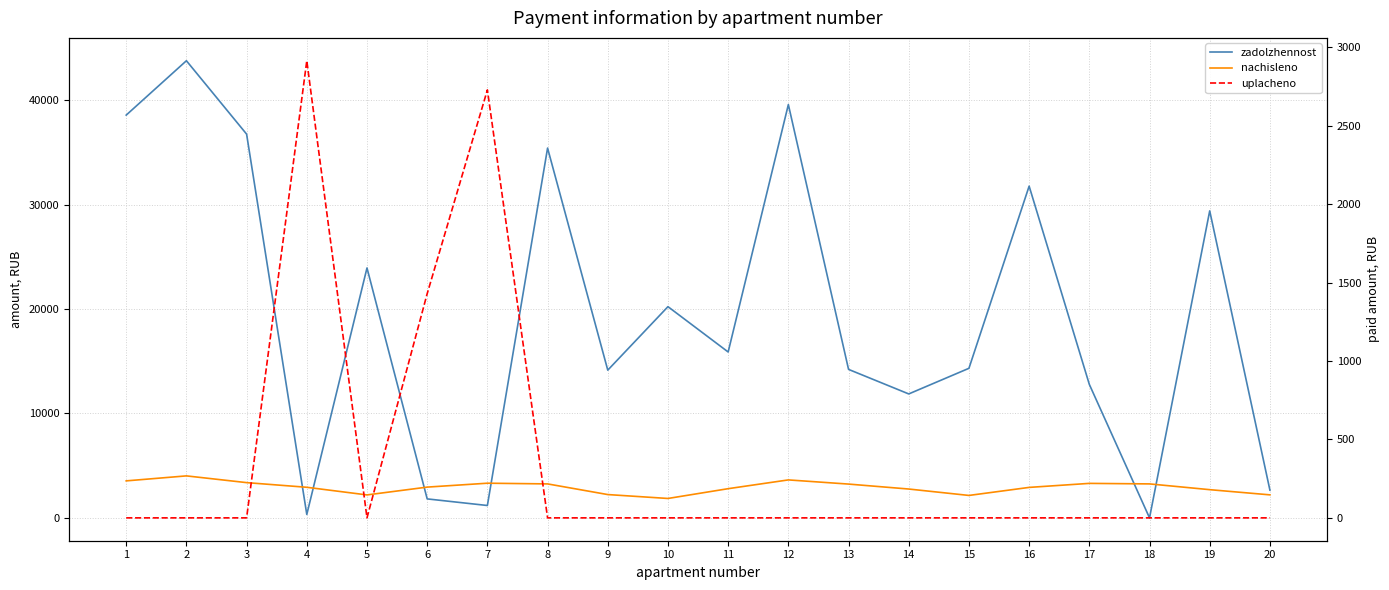

How many values in the nachisleno series are below 2946?

10